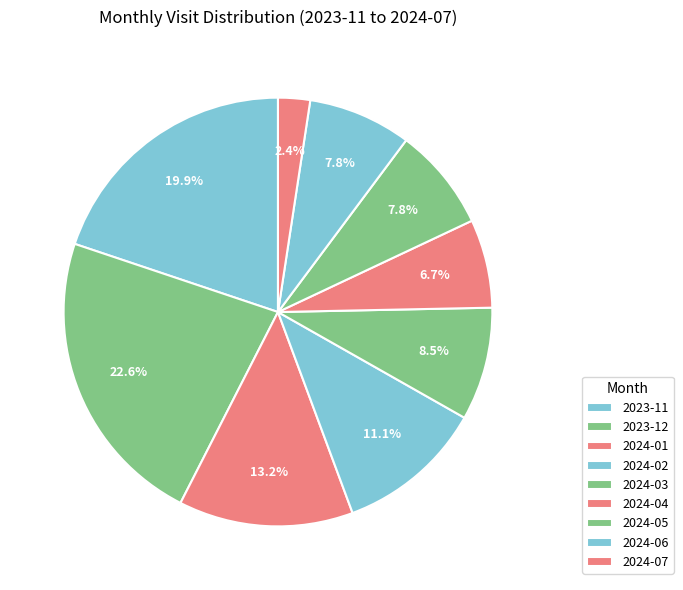

To the nearest percent, what is the combined percentage of 2024-02 and 2024-03?

20%